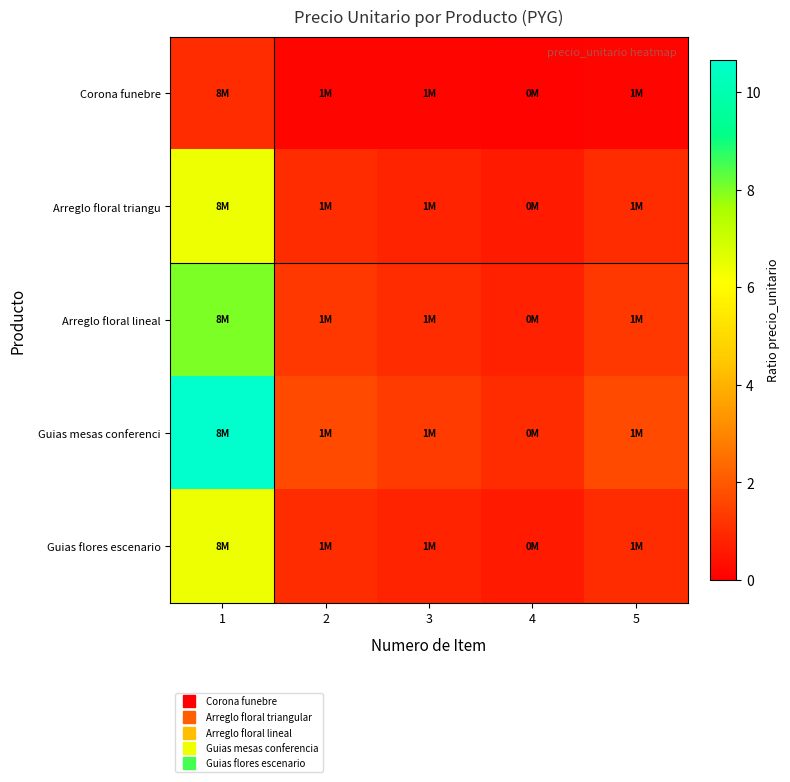

Reading right to left, what are all the values shown in this chart?

Corona funebre: 5=0.2	4=0.1	3=0.1	2=0.2	1=1.0
Arreglo floral triangu: 5=1.0	4=0.6	3=0.8	2=1.0	1=6.4
Arreglo floral lineal: 5=1.2	4=0.8	3=1.0	2=1.2	1=8.0
Guias mesas conferenci: 5=1.7	4=1.0	3=1.3	2=1.7	1=10.7
Guias flores escenario: 5=1.0	4=0.6	3=0.8	2=1.0	1=6.4